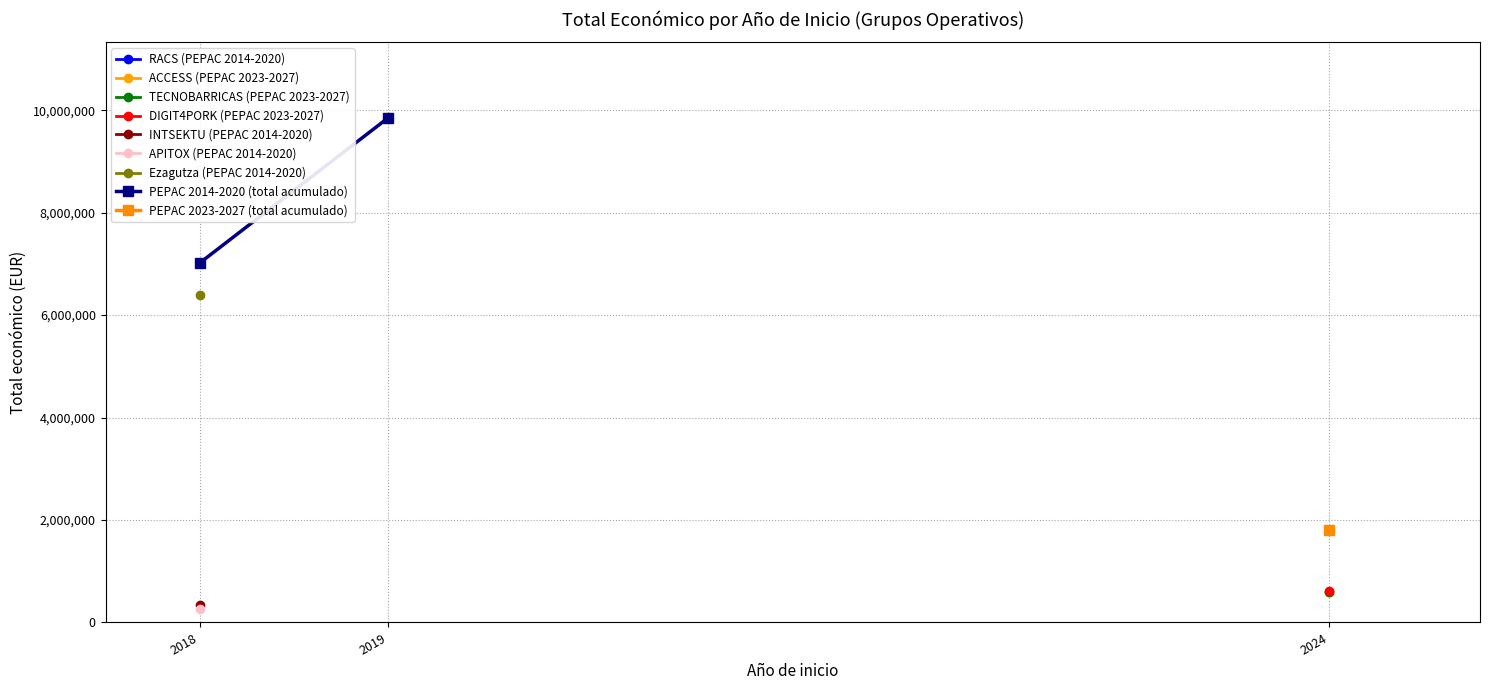

What is the smallest value displayed?

7017070